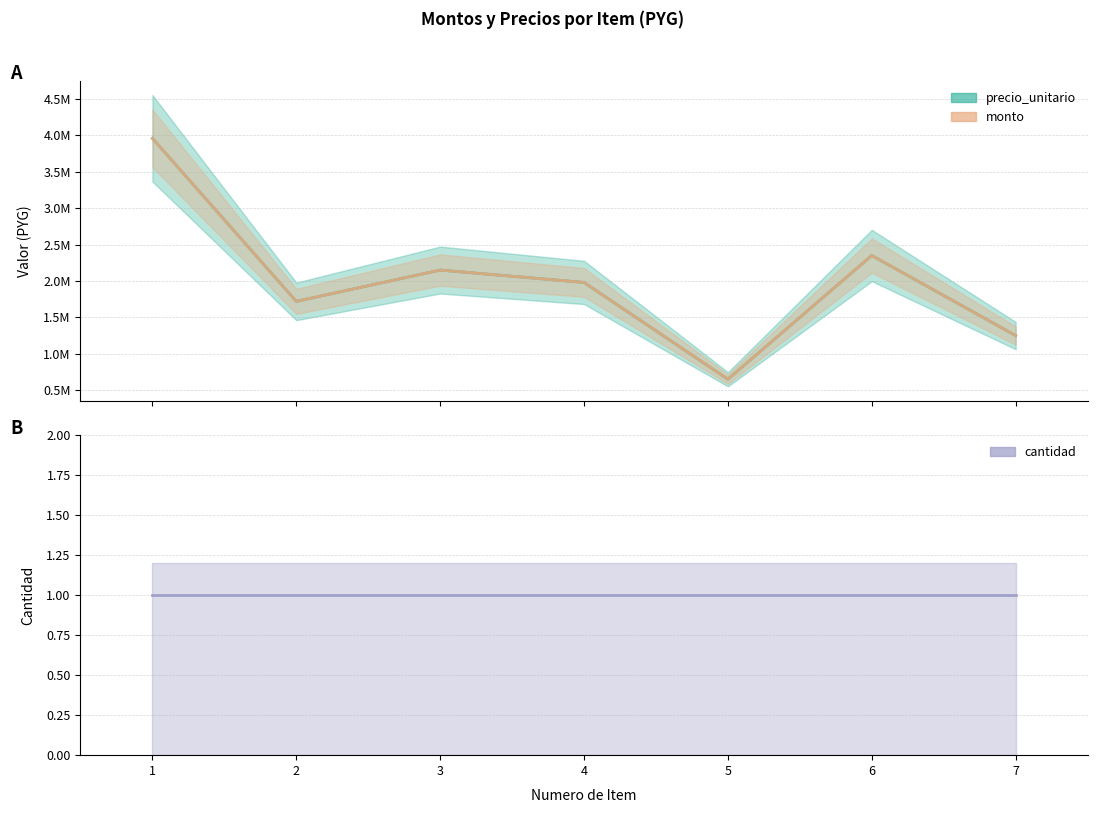

How many values in the monto series exceed 1980000?

3